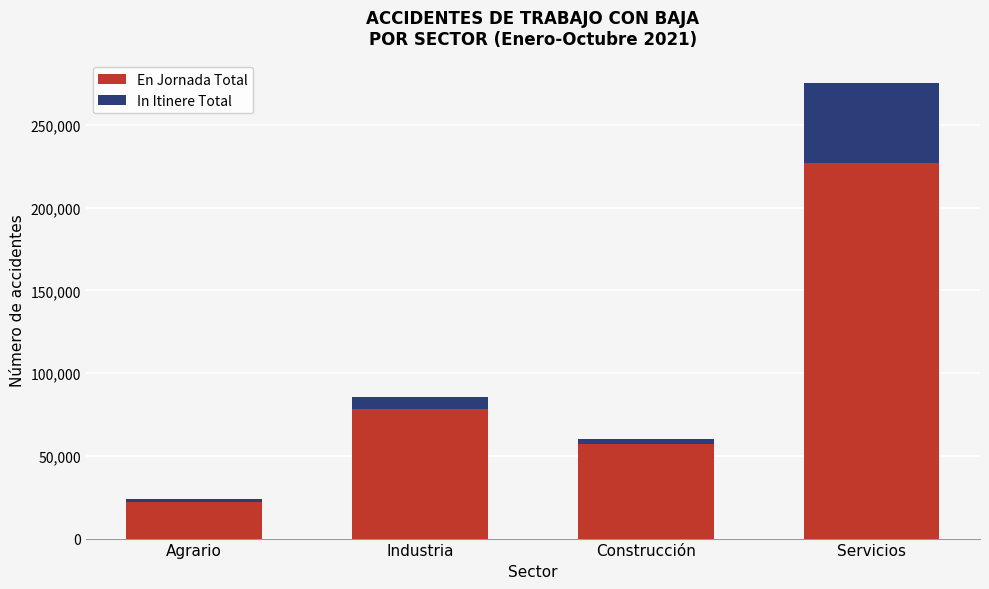

Reading right to left, transcribe the values for En Jornada Total.

226832	57425	78554	22242